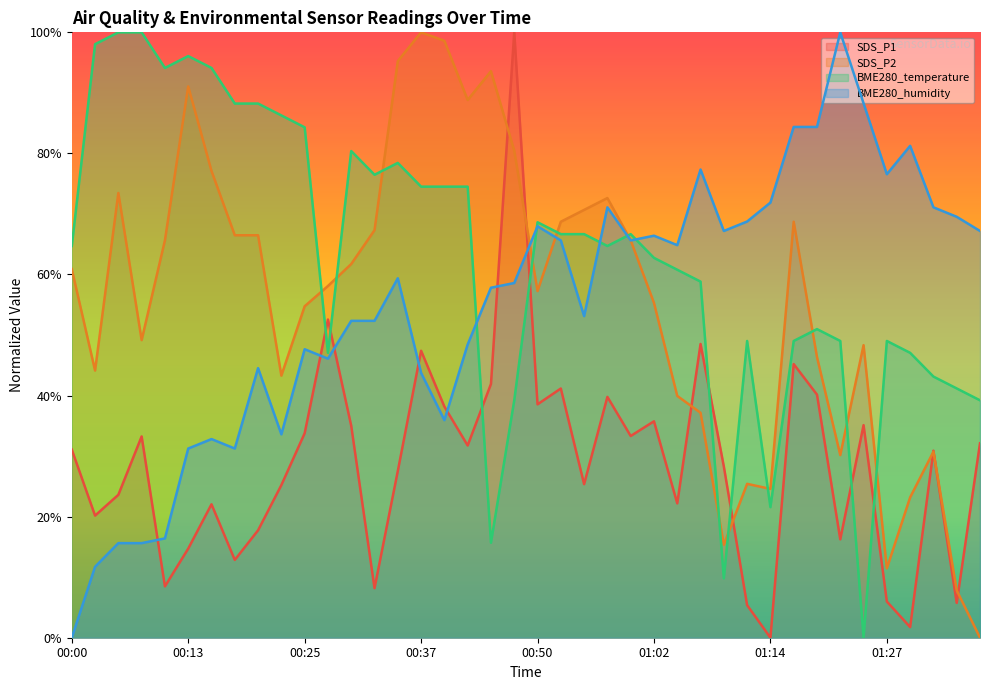

What is the average value of the BME280_humidity series?

0.5